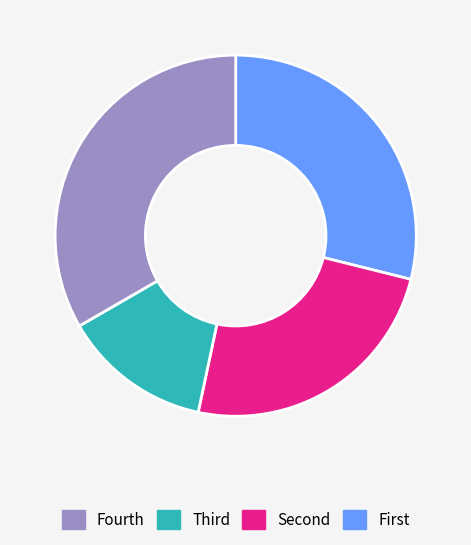

Does any single category account for the majority?

No